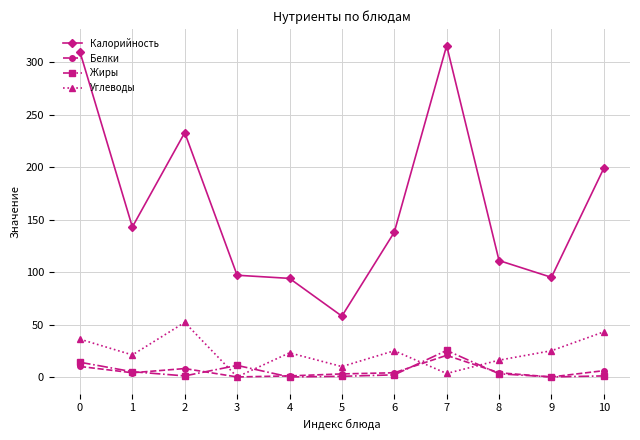

What is the highest value of the Жиры series?

25.3